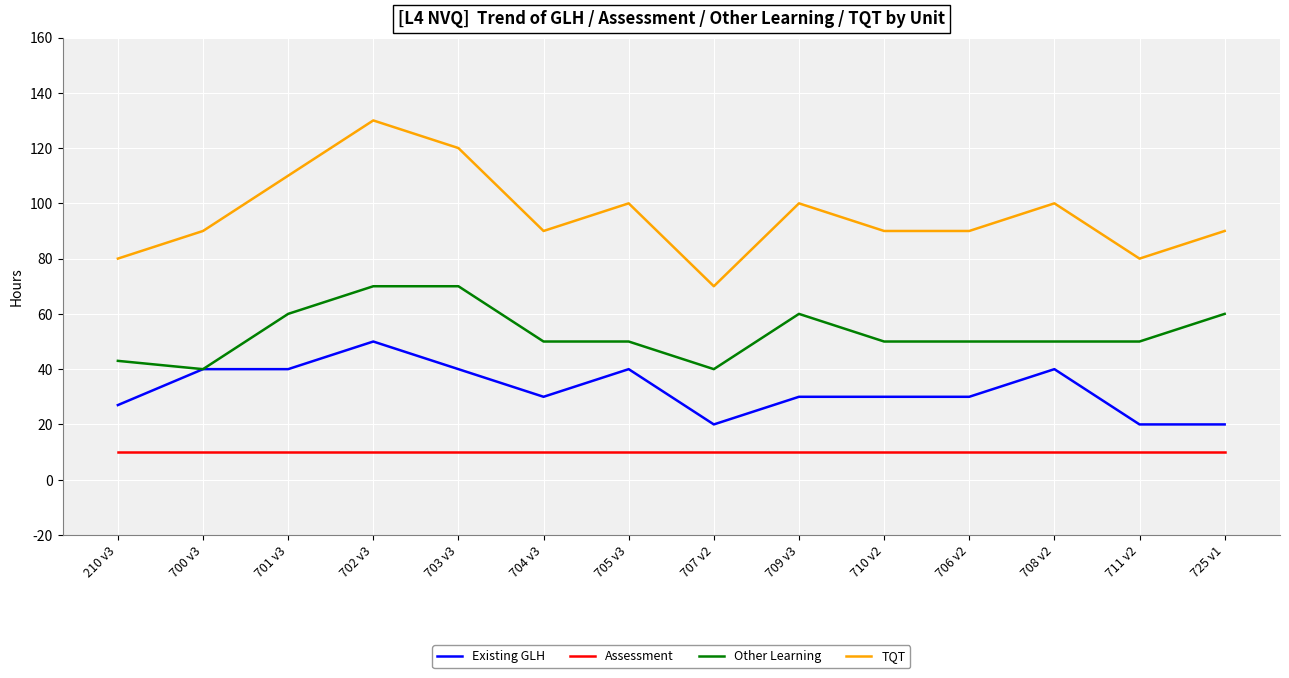

True or false: Other Learning and Assessment cross at least once.

False